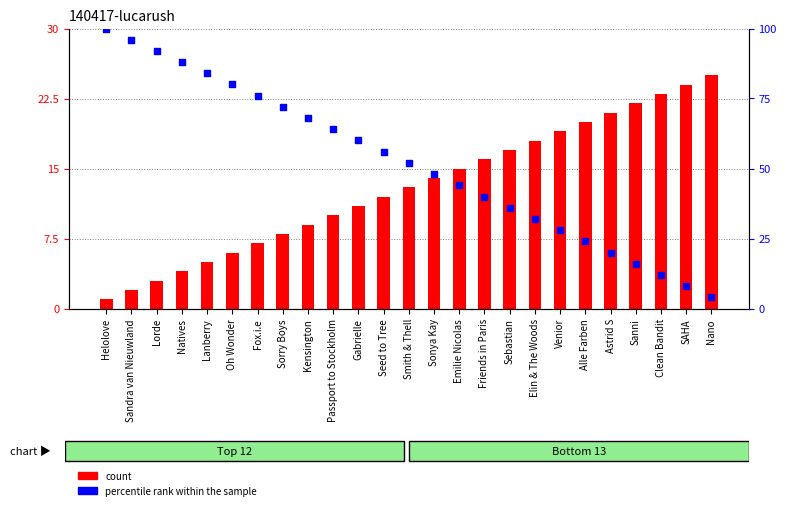

Which series reaches the maximum Y coordinate?

percentile rank within the sample